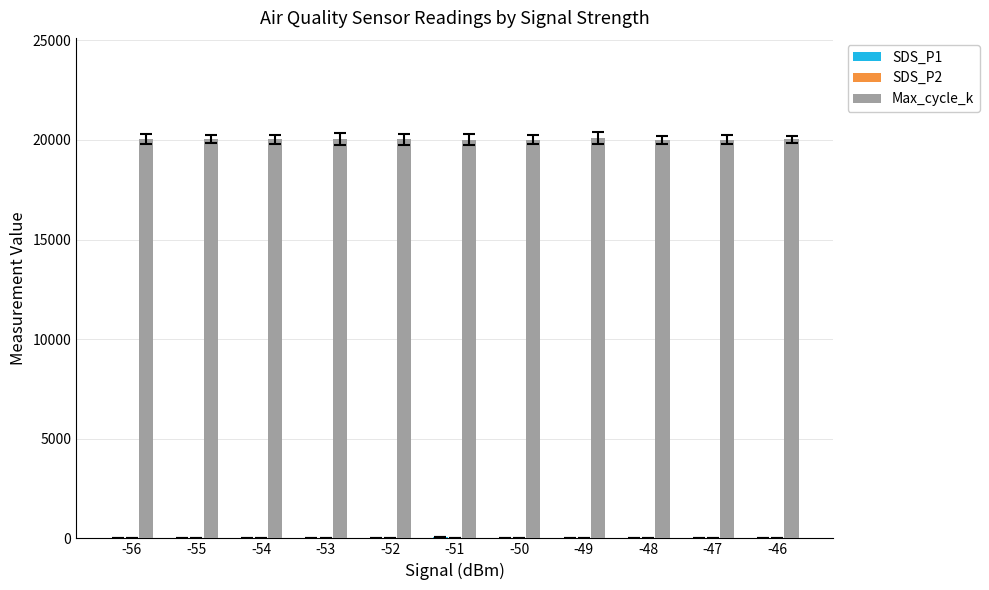

What is the sum of all Max_cycle_k values?

220422.0